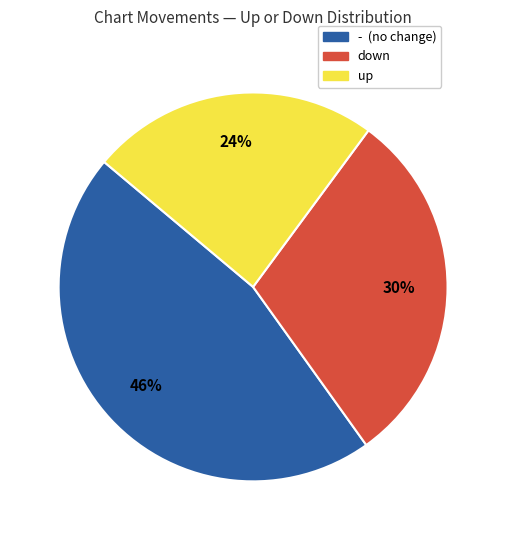

How many segments does this pie chart have?

3